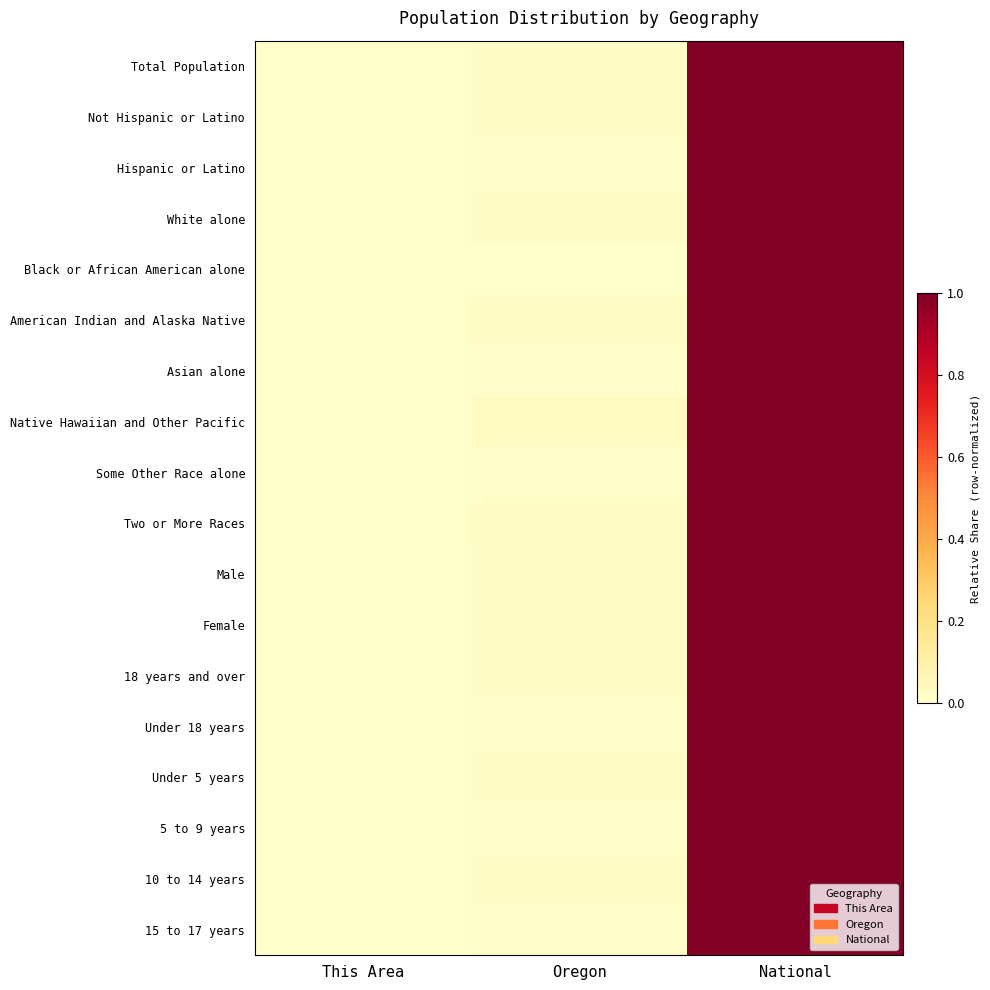

Rank the series by their maximum value, from highest to lowest.

Total Population, Not Hispanic or Latino, Hispanic or Latino, White alone, Black or African American alone, American Indian and Alaska Native, Asian alone, Native Hawaiian and Other Pacific, Some Other Race alone, Two or More Races, Male, Female, 18 years and over, Under 18 years, Under 5 years, 5 to 9 years, 10 to 14 years, 15 to 17 years